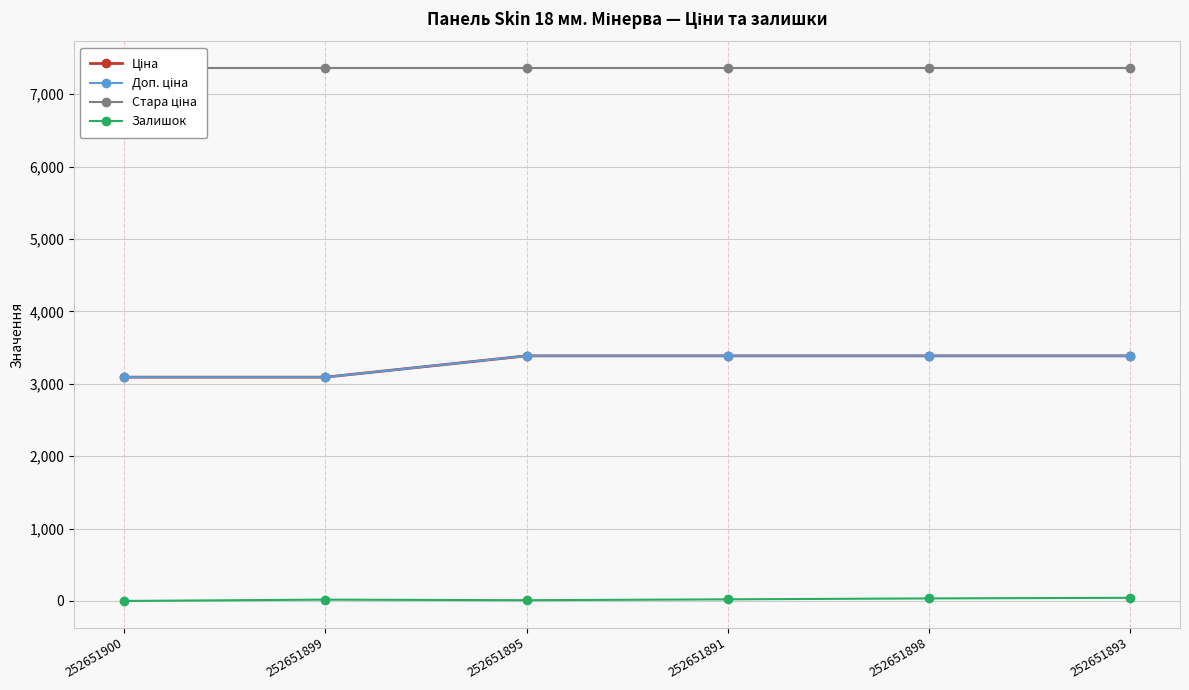

Which series changed the most between 252651891 and 252651893?

Залишок